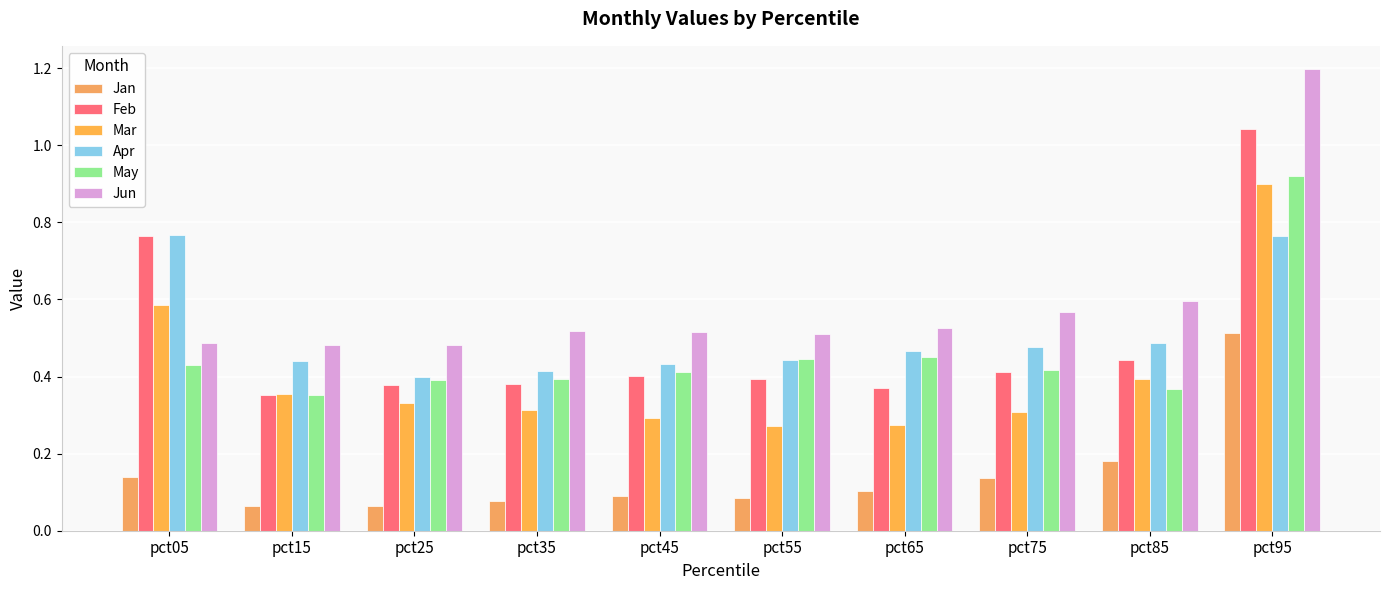

What is the sum of the Apr values at pct75 and pct65?

0.9